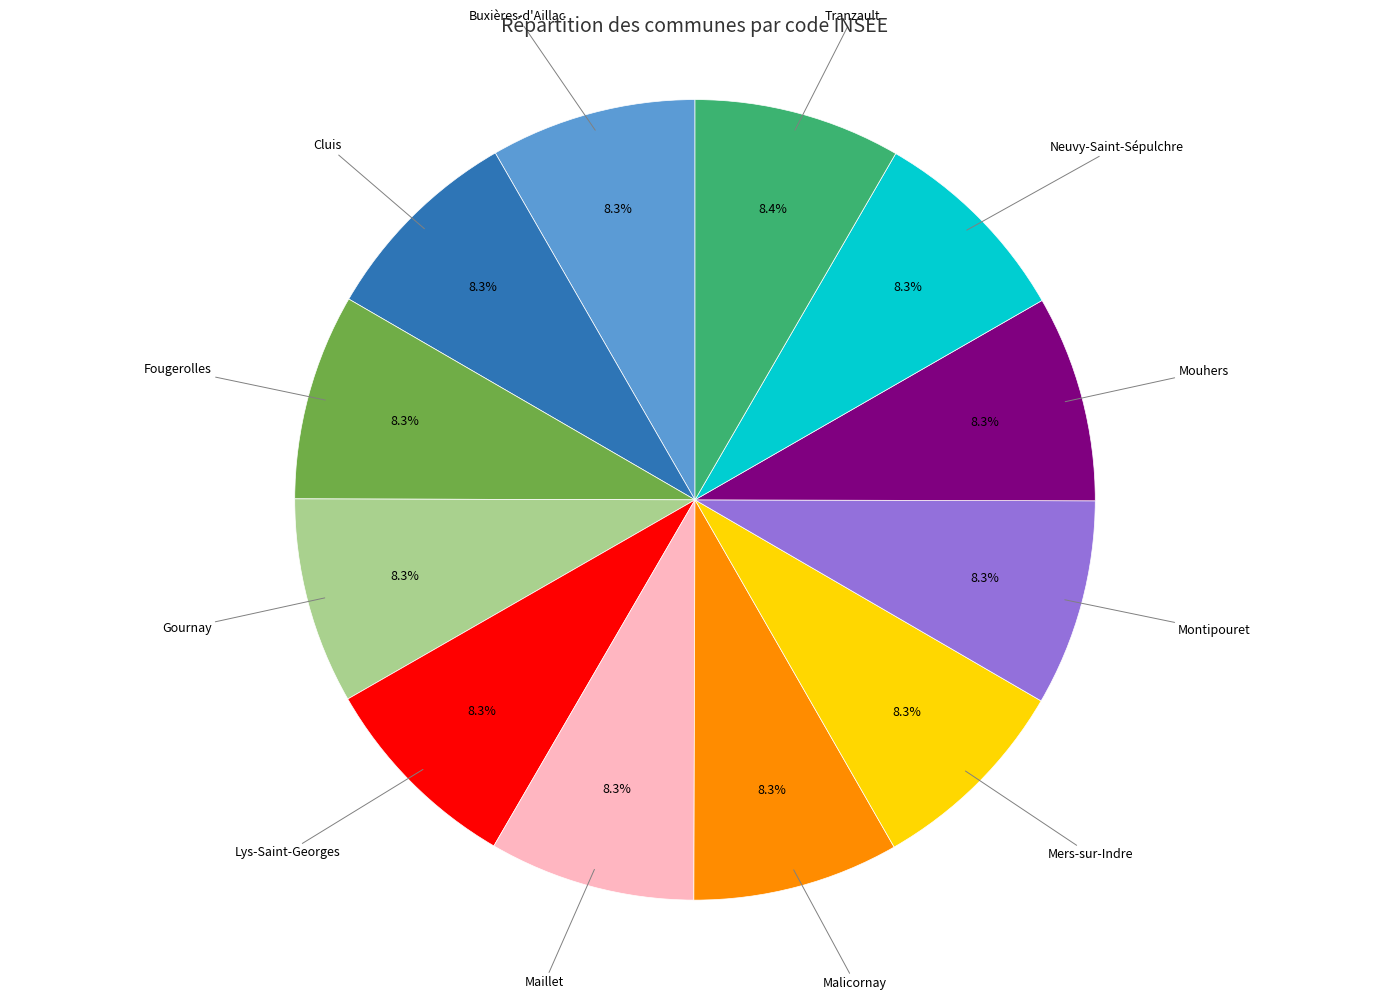

To the nearest percent, what is the average slice percentage?

8%